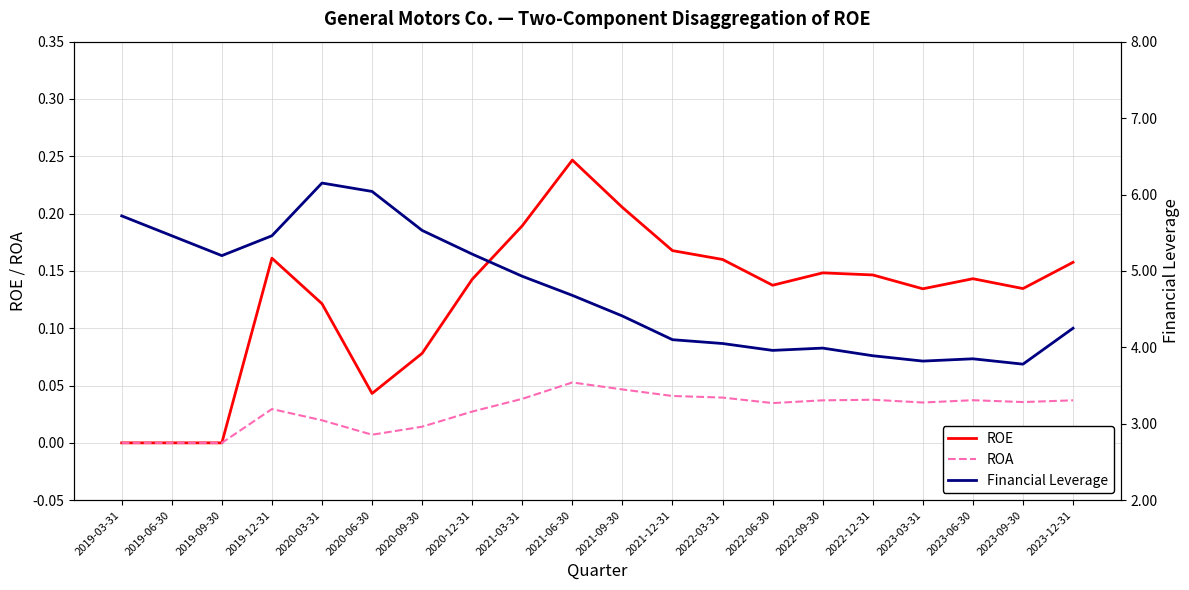

What is the difference between the highest and lowest values at 2023-09-30?

3.7